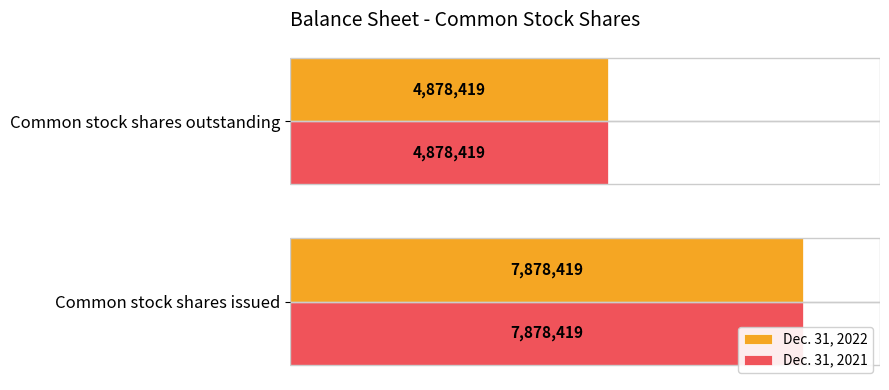

How many Dec. 31, 2022 values are between 4878419 and 7878419?

2